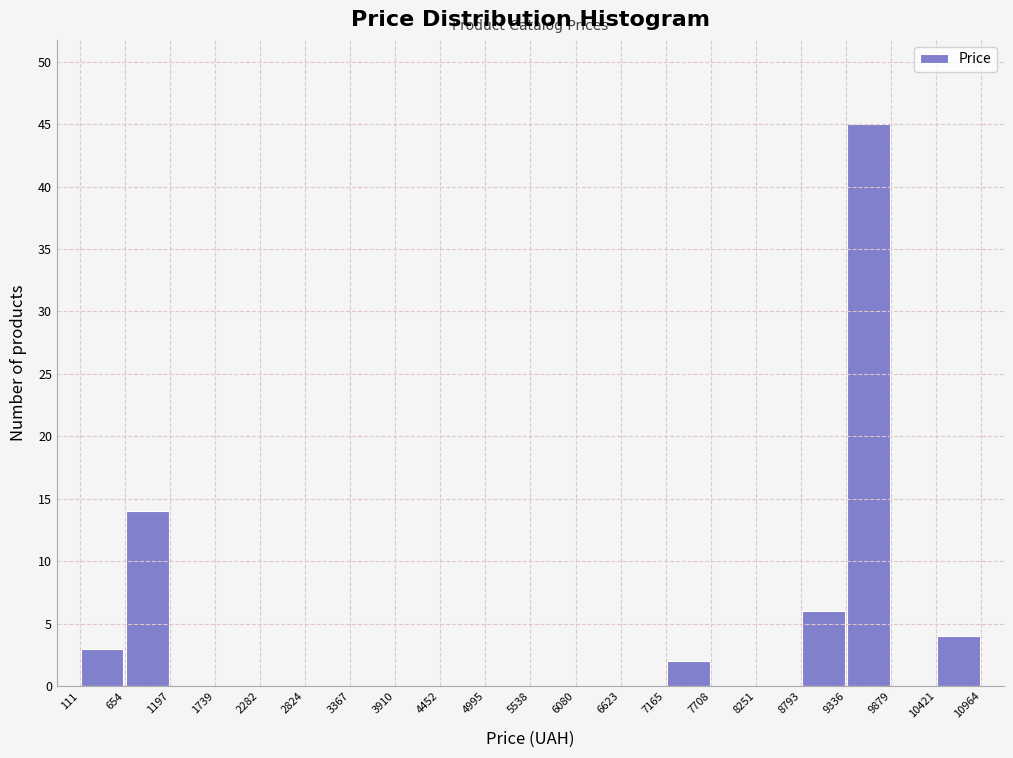

Reading left to right, list every bar in this chart as the range it spans on the x-axis followed by its height. The values are not printed on the chart, so give them approximately, as read against the axis.

111 to 654: 3
654 to 1197: 14
1197 to 1739: 0
1739 to 2282: 0
2282 to 2824: 0
2824 to 3367: 0
3367 to 3910: 0
3910 to 4452: 0
4452 to 4995: 0
4995 to 5538: 0
5538 to 6080: 0
6080 to 6623: 0
6623 to 7165: 0
7165 to 7708: 2
7708 to 8251: 0
8251 to 8793: 0
8793 to 9336: 6
9336 to 9879: 45
9879 to 10421: 0
10421 to 10964: 4